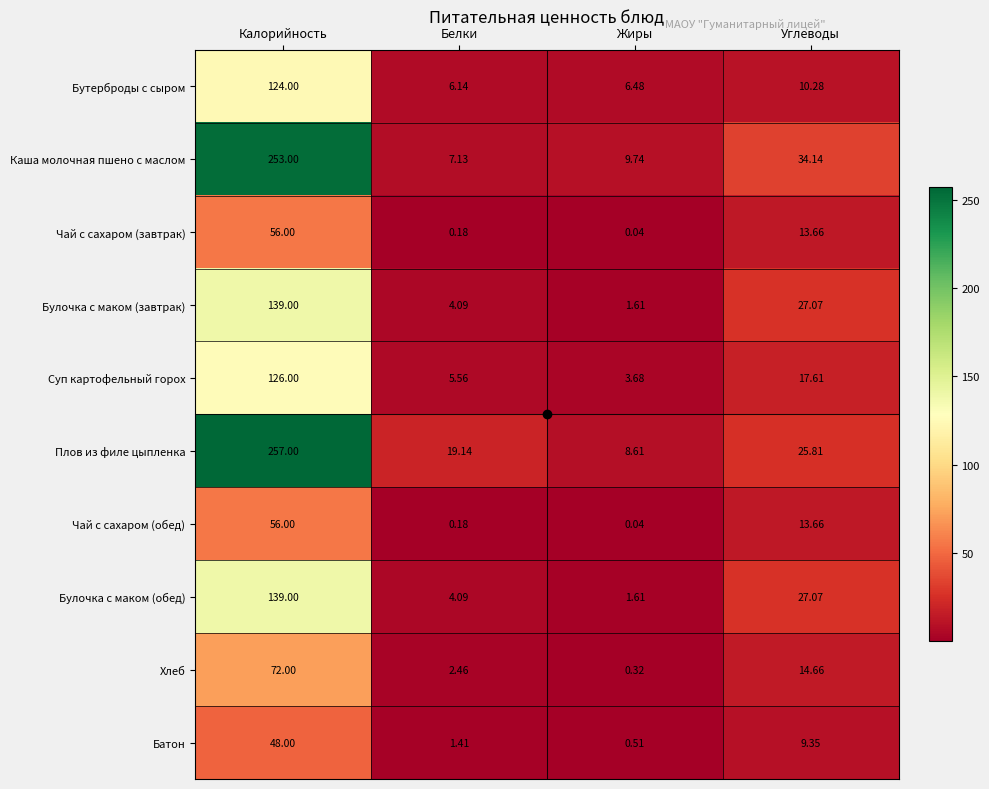

How many distinct data groups are displayed?

10